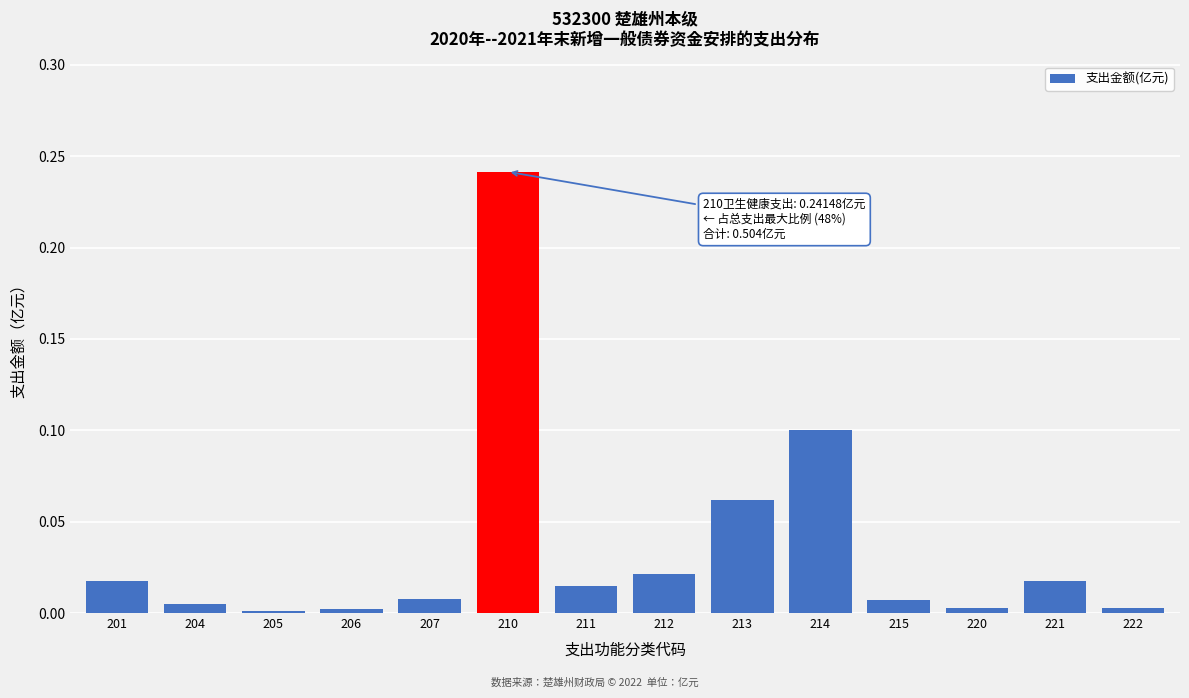

At which category does the chart reach its peak across all series?

210